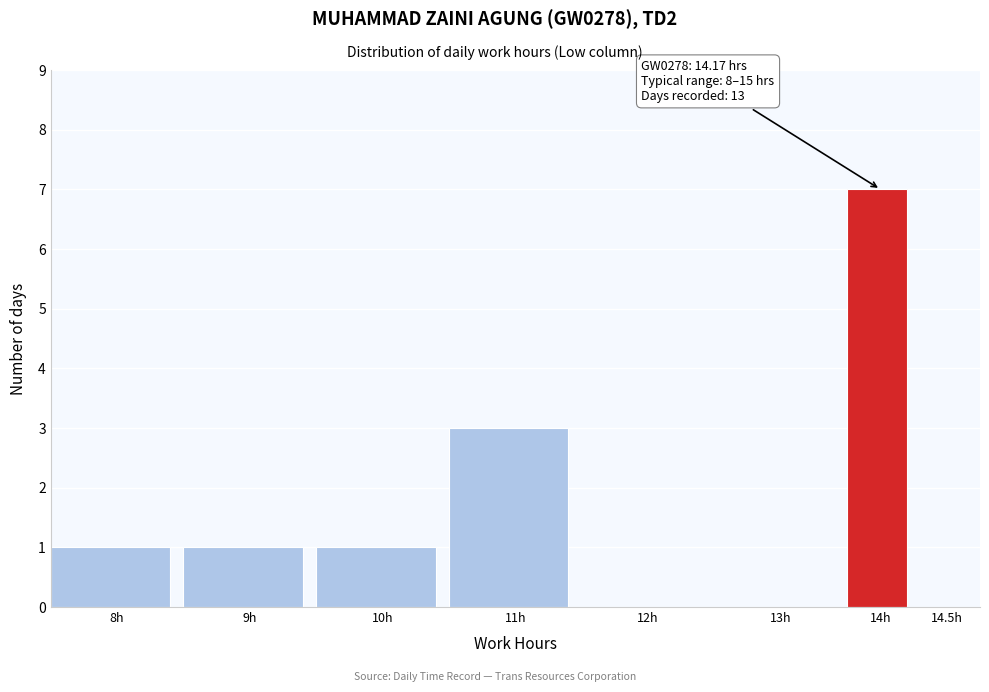

Reading left to right, what are all the values shown in this chart?

8h=1	9h=1	10h=1	11h=3	12h=0	13h=0	14h=7	14.5h=0